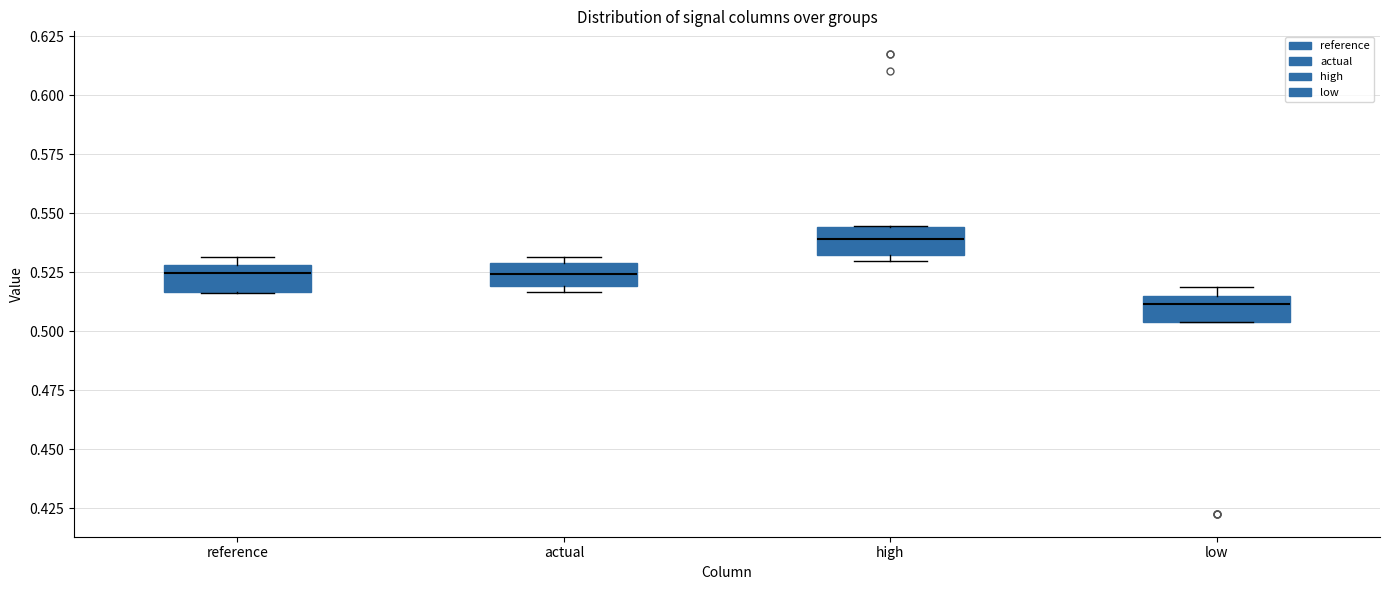

Where is the upper edge of the box for actual on the y-axis? The values are not printed on the chart, so give them approximately, as read against the axis.

0.530